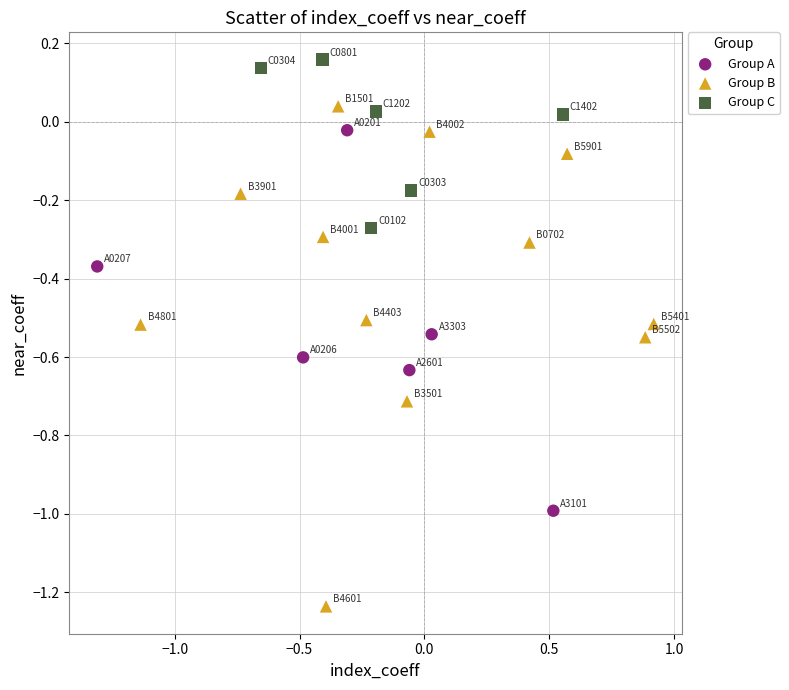

Which series has the largest Y range (max minus min)?

Group B